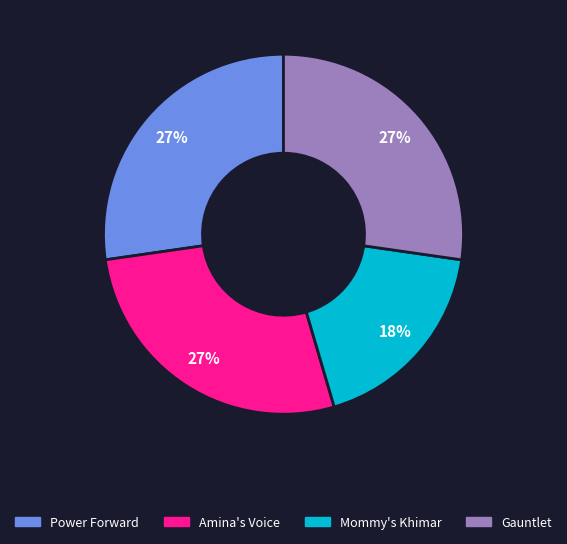

The Power Forward slice represents 27% of the pie. True or false?

True